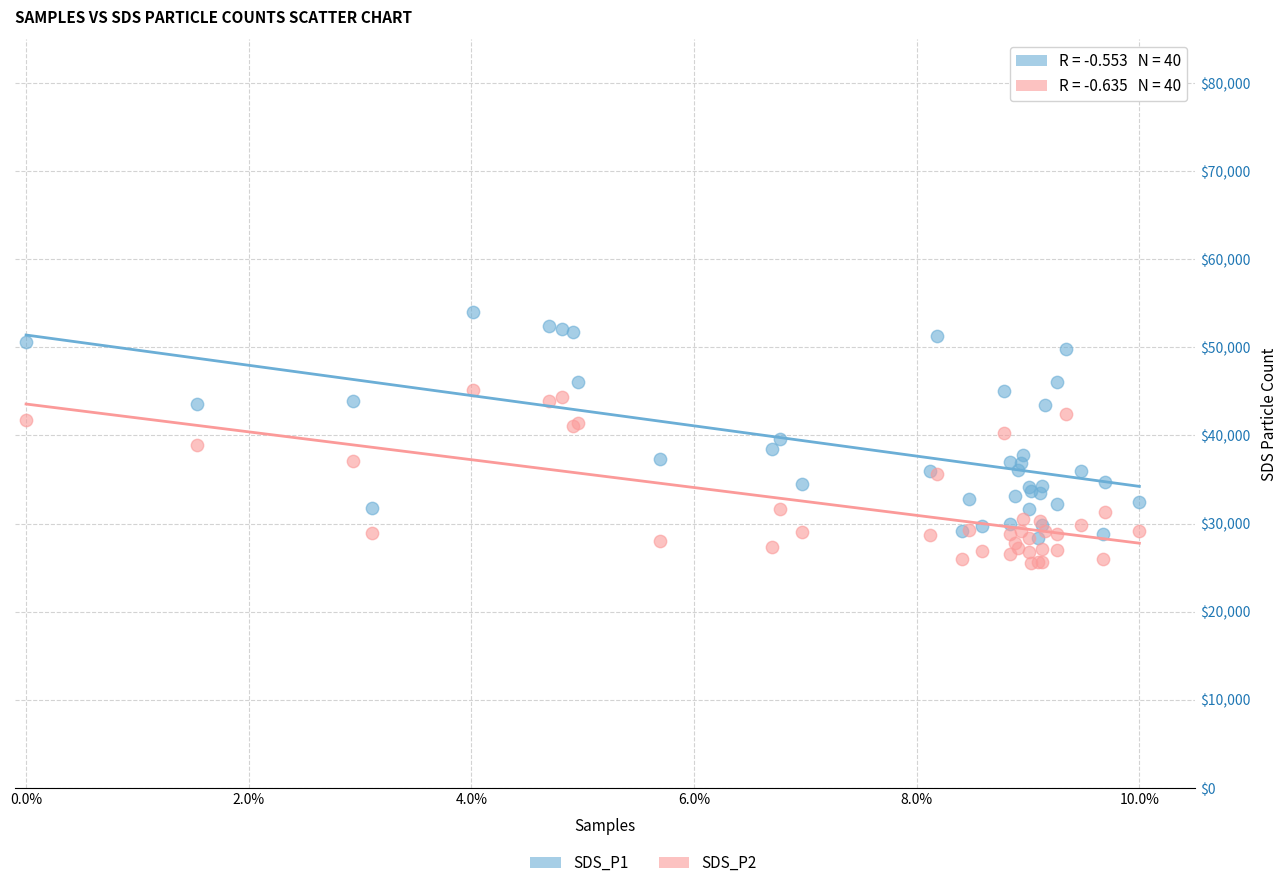

Which series reaches the maximum Y coordinate?

SDS_P1